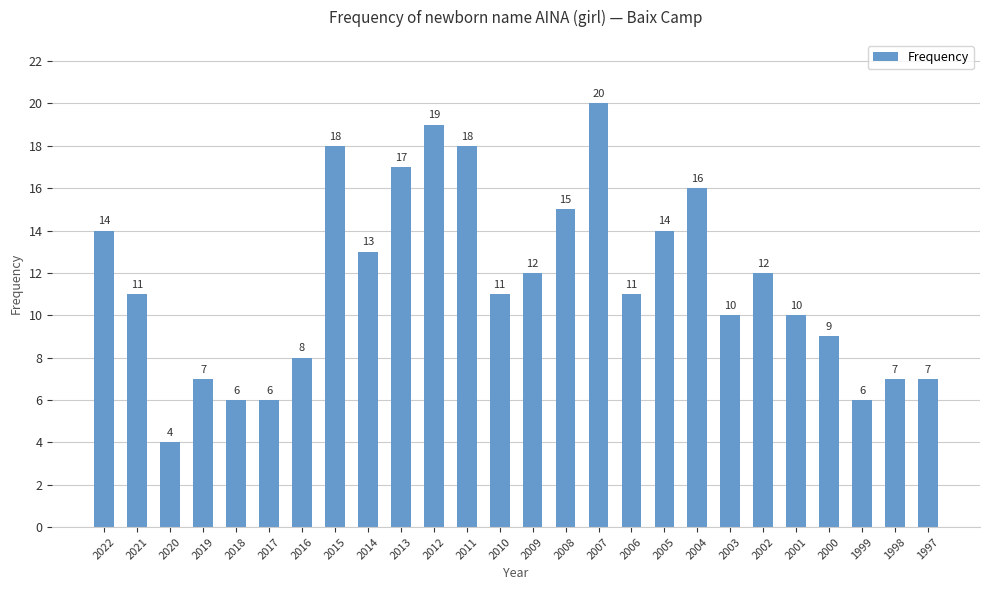

Reading right to left, extract all data points from this chart.

1997=7	1998=7	1999=6	2000=9	2001=10	2002=12	2003=10	2004=16	2005=14	2006=11	2007=20	2008=15	2009=12	2010=11	2011=18	2012=19	2013=17	2014=13	2015=18	2016=8	2017=6	2018=6	2019=7	2020=4	2021=11	2022=14